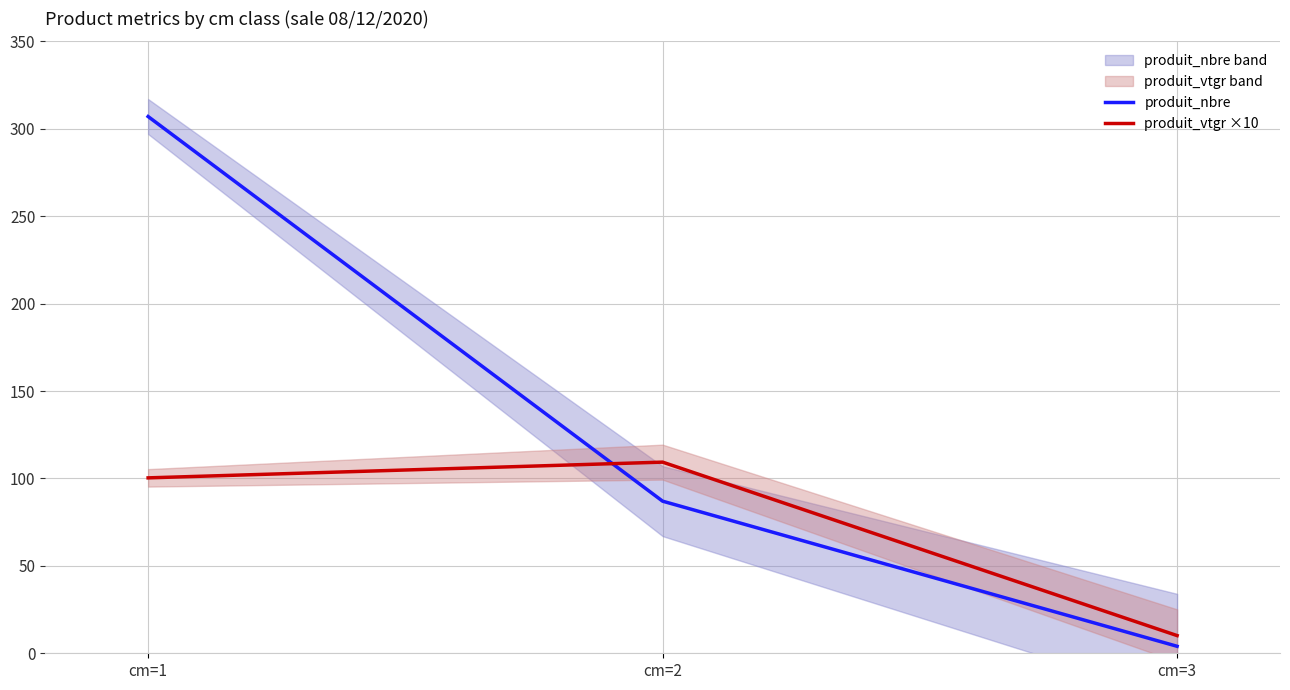

Between cm=1 and cm=3, which series saw the biggest shift?

produit_nbre